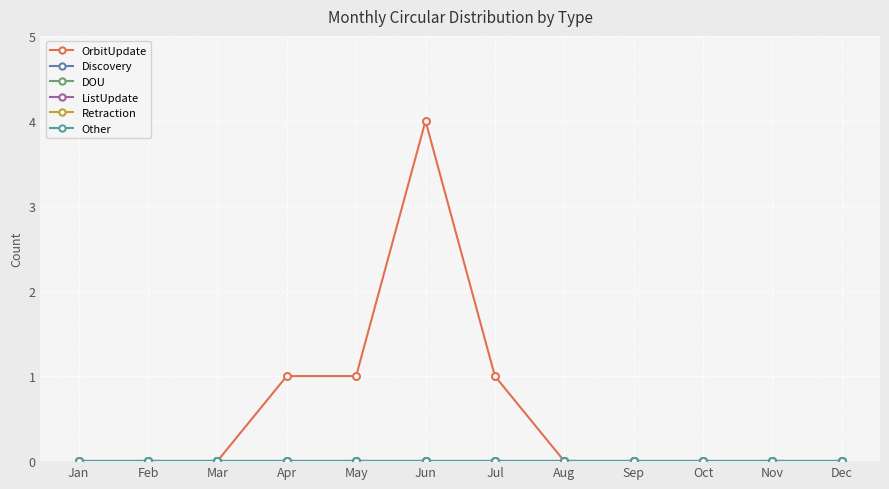

How many distinct data groups are displayed?

6